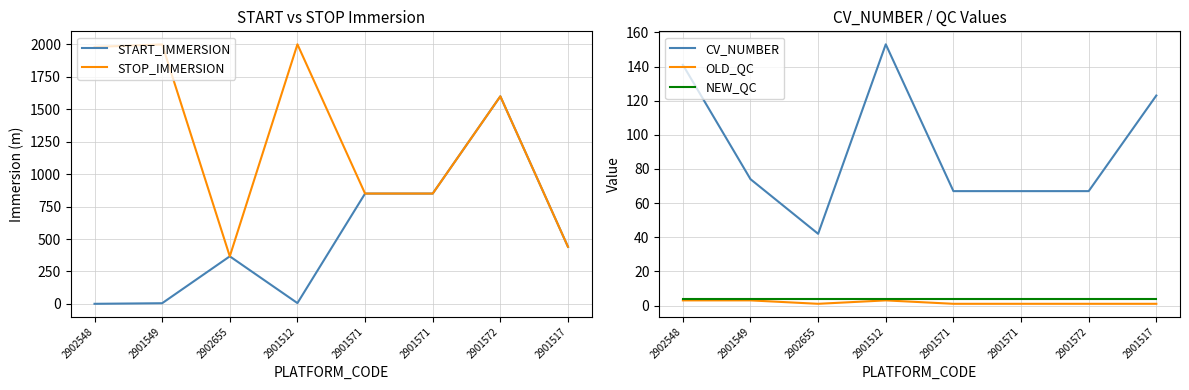

Does the chart have visible grid lines?

Yes